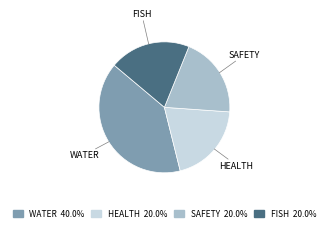

True or false: HEALTH accounts for 31% of the total.

False